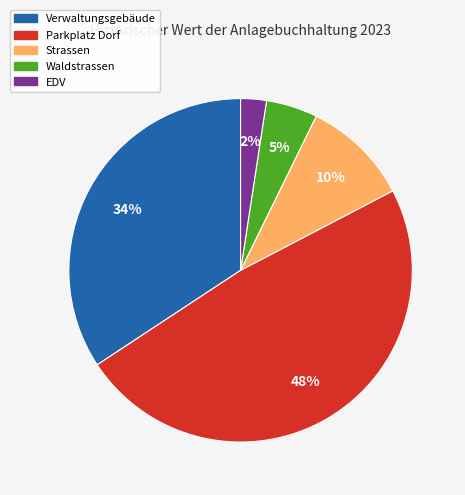

To the nearest percent, what is the difference between the largest and smallest slice percentages?

46%